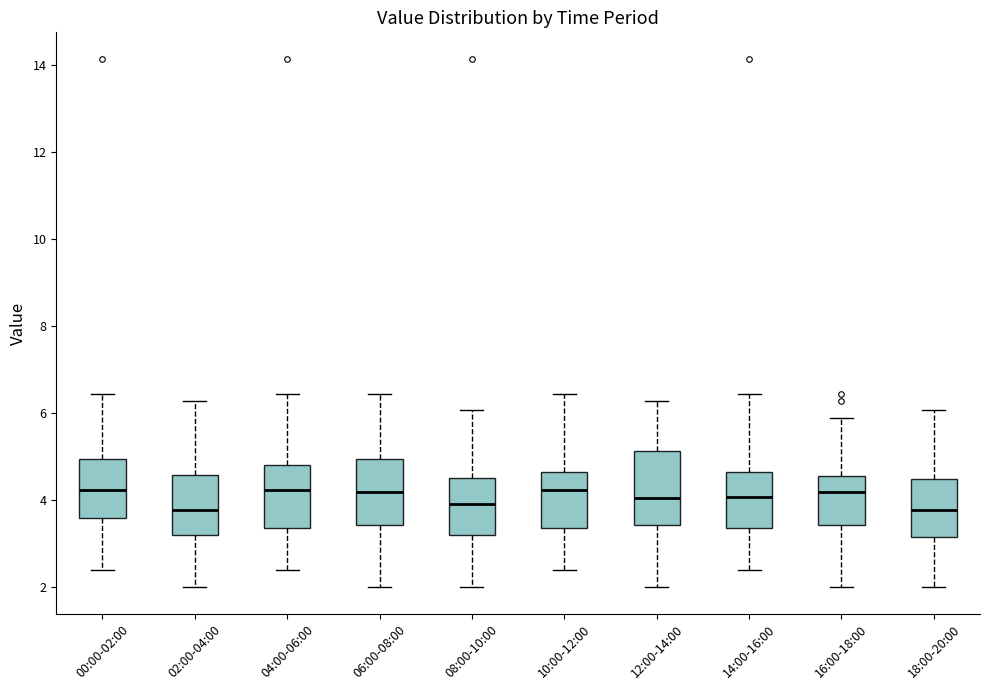

Reading left to right, read every box against the y-axis: the position of its median line, the range the box covers, and the ends of its whiskers. The values are not printed on the chart, so give them approximately, as read against the axis.

00:00-02:00: median 4.2, box 3.6 to 5.0, whiskers 2.4 to 6.4
02:00-04:00: median 3.8, box 3.2 to 4.6, whiskers 2.0 to 6.2
04:00-06:00: median 4.2, box 3.4 to 4.8, whiskers 2.4 to 6.4
06:00-08:00: median 4.2, box 3.4 to 5.0, whiskers 2.0 to 6.4
08:00-10:00: median 4.0, box 3.2 to 4.6, whiskers 2.0 to 6.0
10:00-12:00: median 4.2, box 3.4 to 4.6, whiskers 2.4 to 6.4
12:00-14:00: median 4.0, box 3.4 to 5.2, whiskers 2.0 to 6.2
14:00-16:00: median 4.0, box 3.4 to 4.6, whiskers 2.4 to 6.4
16:00-18:00: median 4.2, box 3.4 to 4.6, whiskers 2.0 to 5.8
18:00-20:00: median 3.8, box 3.2 to 4.4, whiskers 2.0 to 6.0